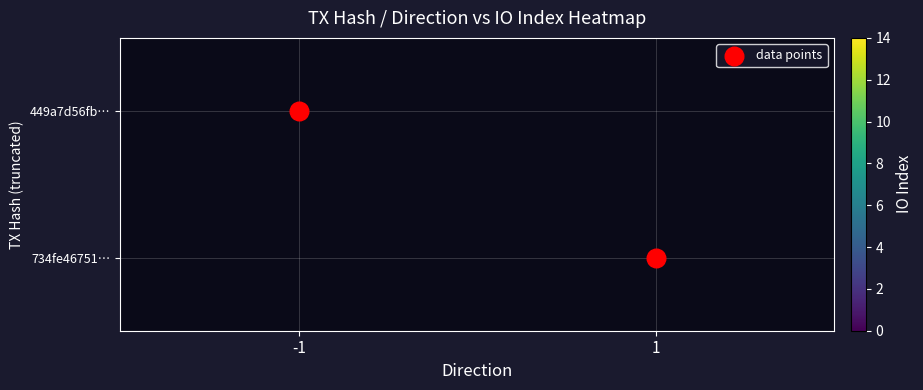

List the labels in order of 449a7d56fb… value, smallest first.

-1, 1